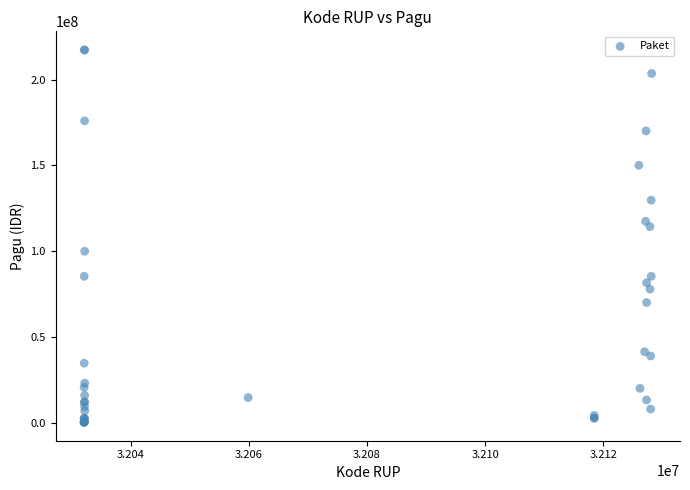

What Y value in the scatter plot is closest to 108830000?

114296000